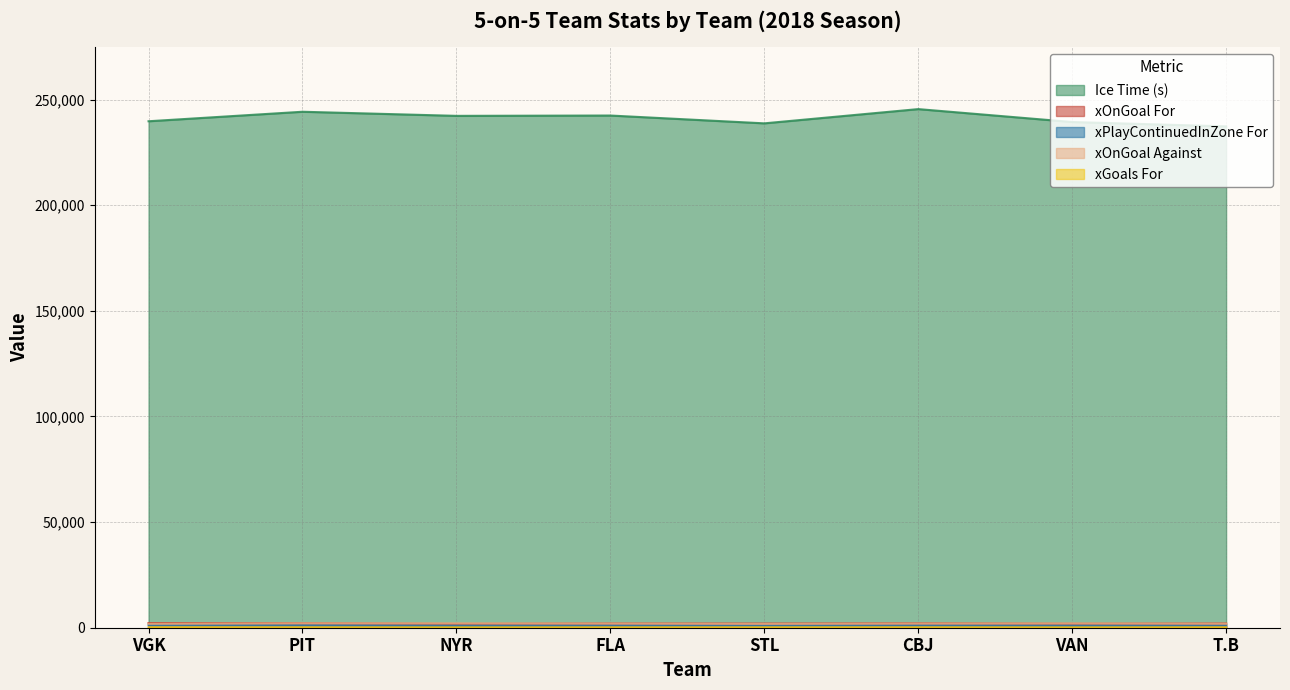

True or false: xOnGoalFor and xGoalsFor intersect in this chart.

False